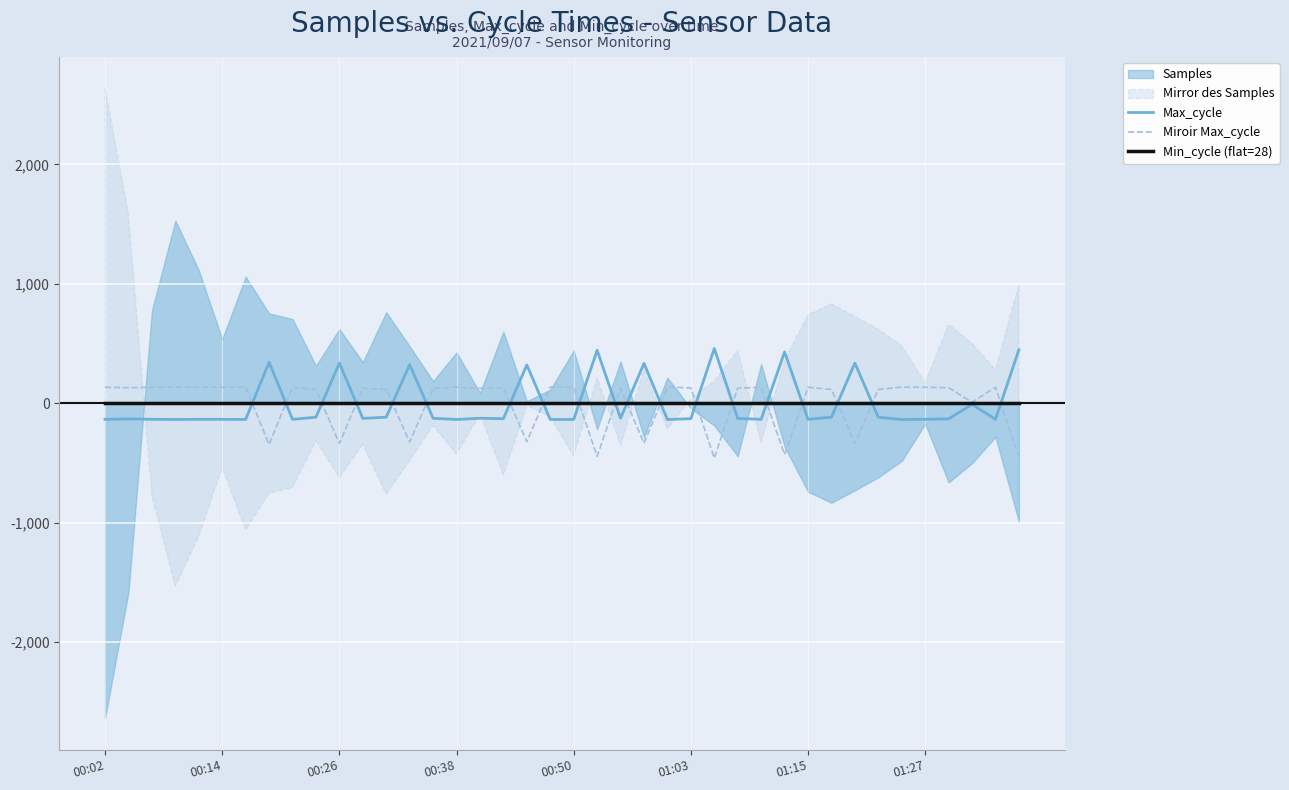

What is the lowest value of the Miroir Max_cycle series?

-459.1